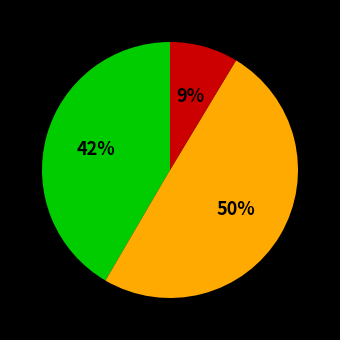

To the nearest percent, what is the average slice percentage?

33%